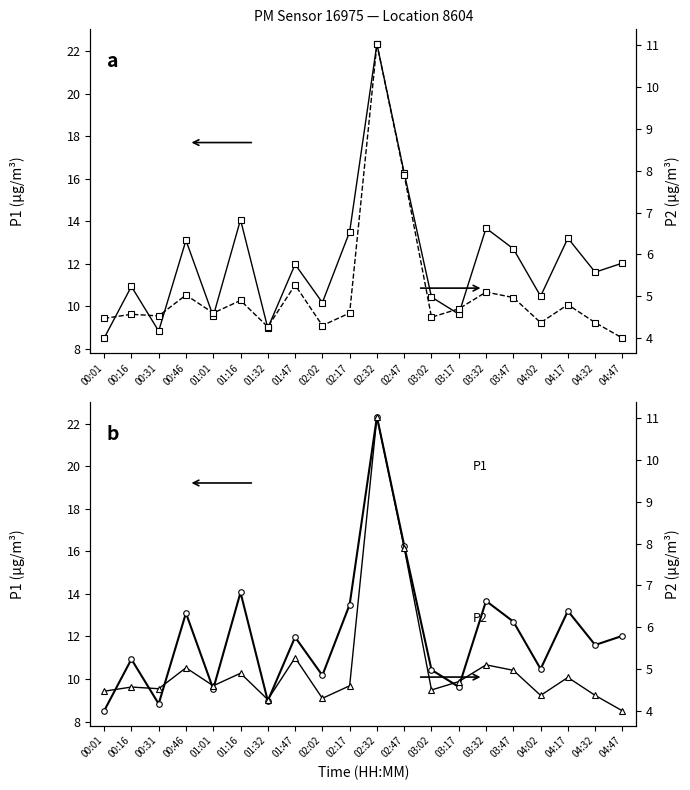

True or false: P1 and P2 intersect in this chart.

False